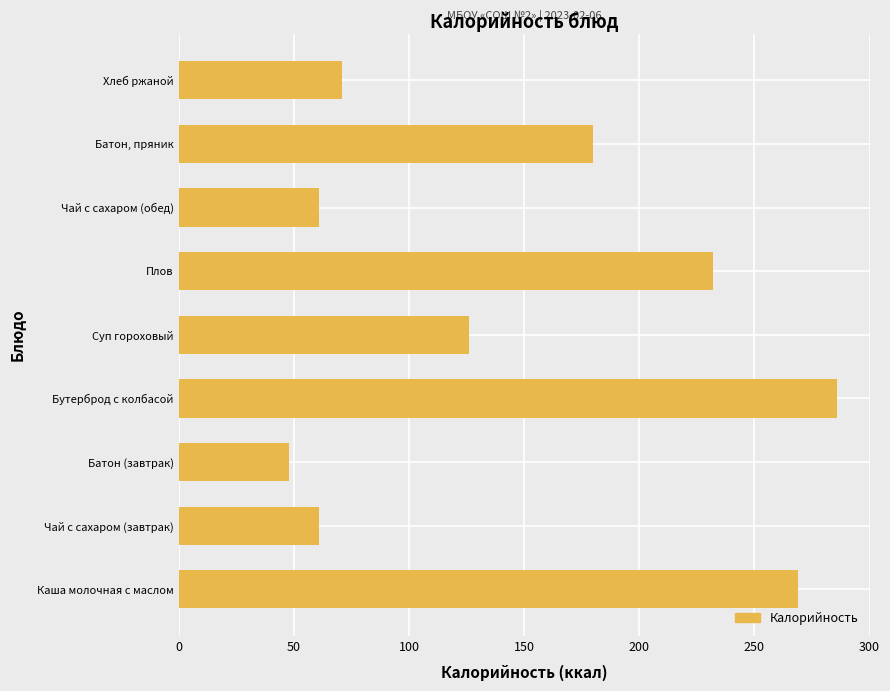

Between Чай с сахаром (обед) and Плов, which is larger?

Плов